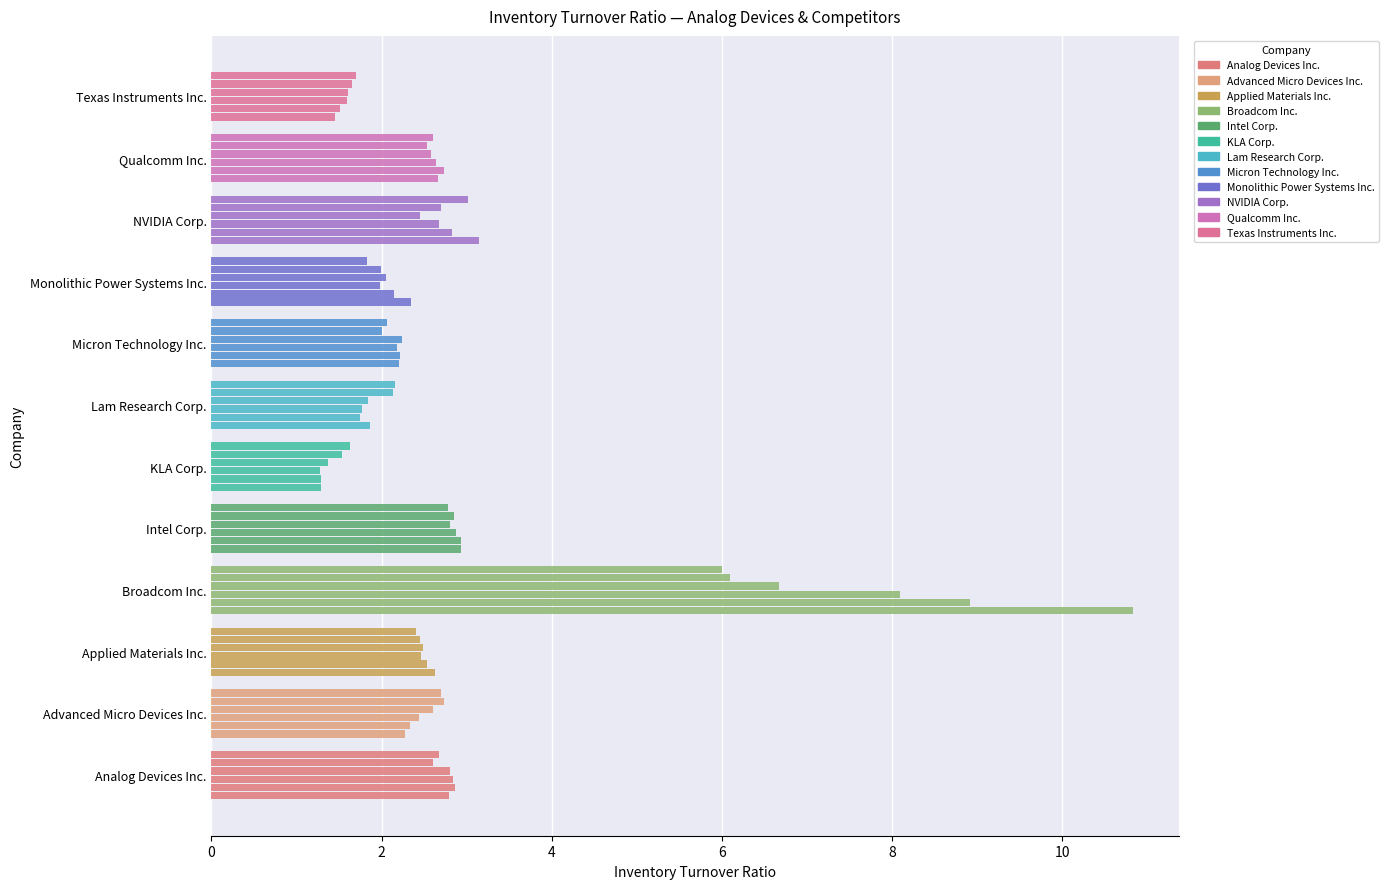

How many categories are shown in the chart?

12